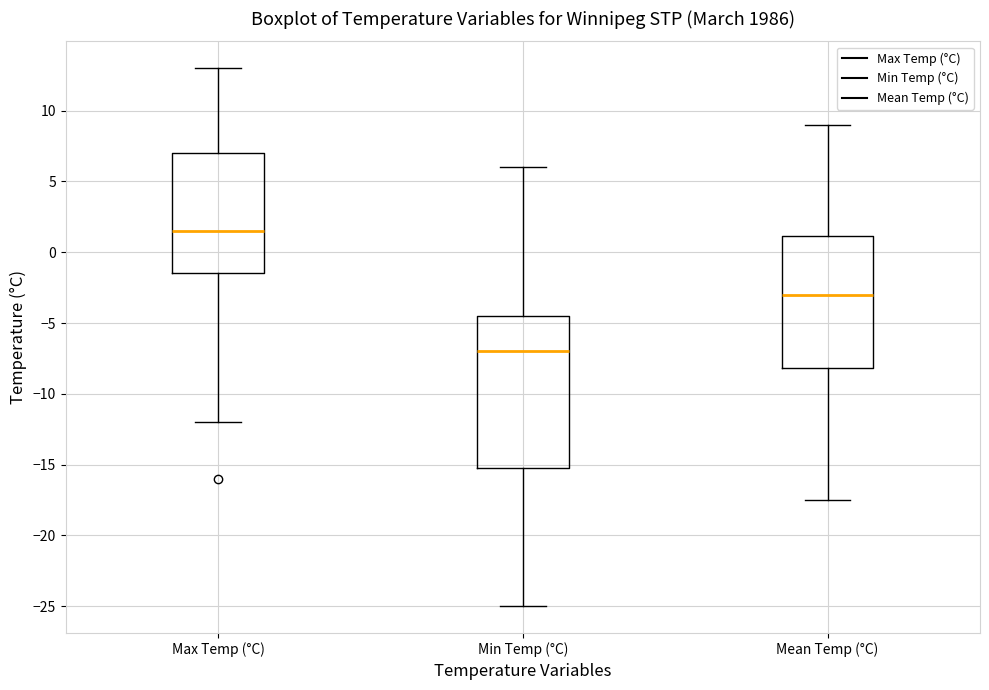

Which box is the tallest, from its lower edge to its upper edge?

Min Temp (°C)